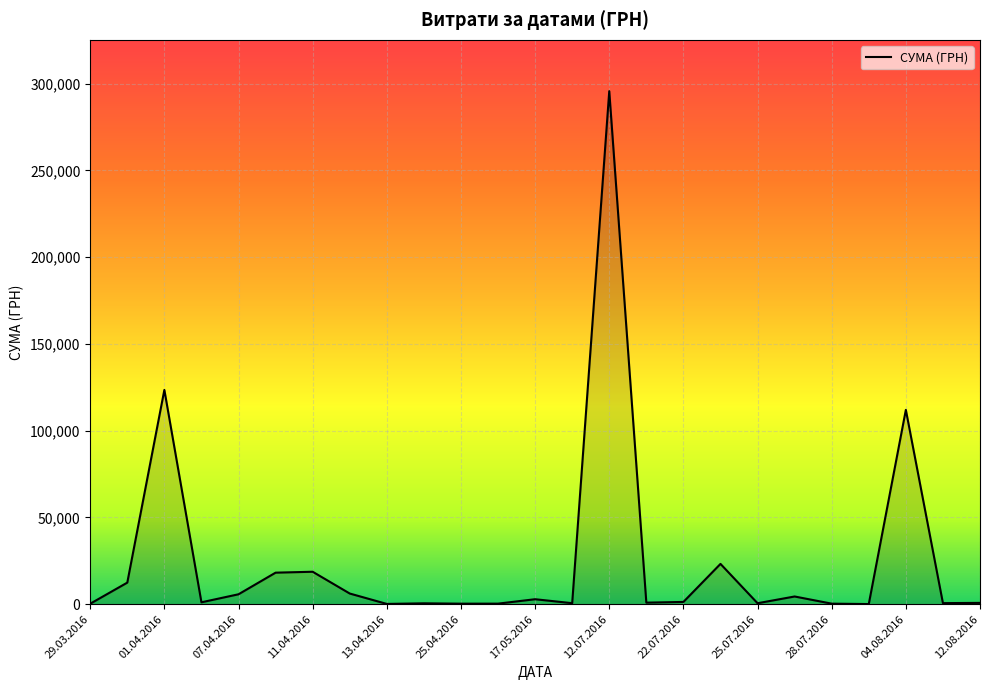

What is the difference between the maximum and minimum values?

295540.8